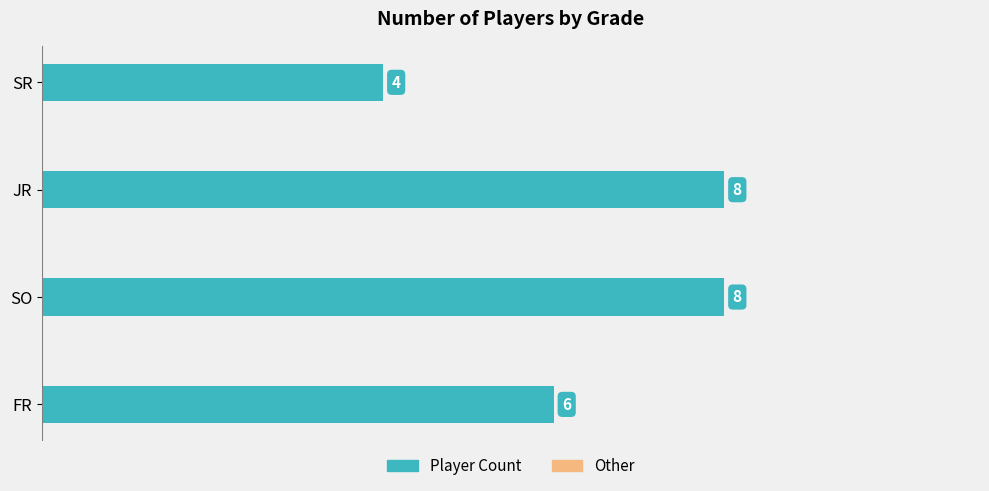

How many data points are less than 8?

2